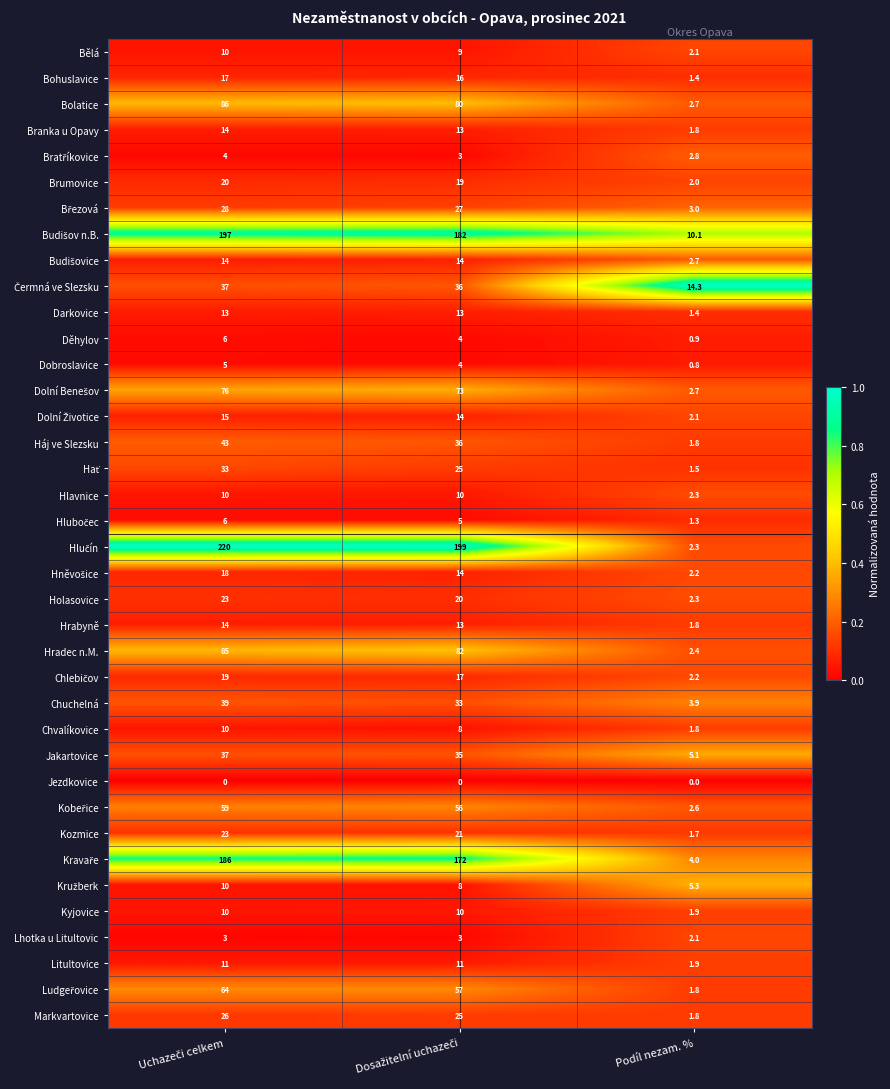

What is the difference between the highest and lowest values at Podíl nezam. %?

14.3